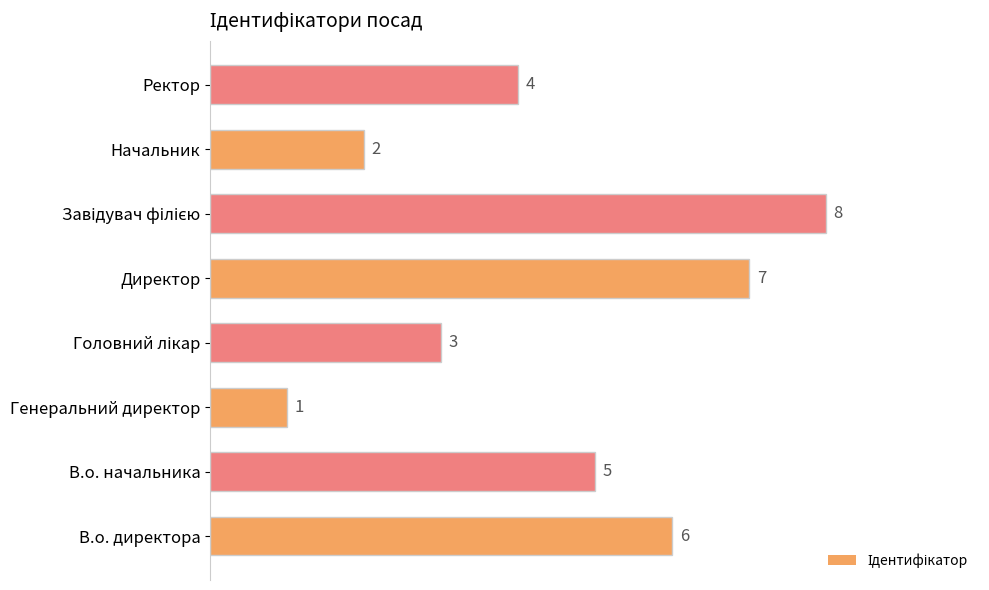

At which category does the chart reach its minimum across all series?

Генеральний директор